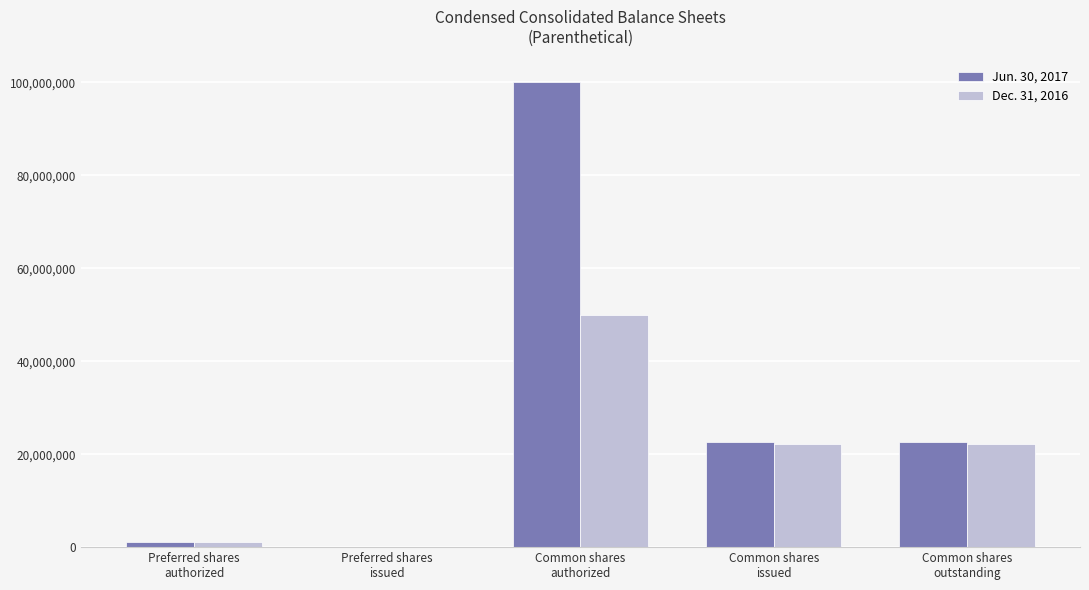

What is the average value of the Dec. 31, 2016 series?

19092802